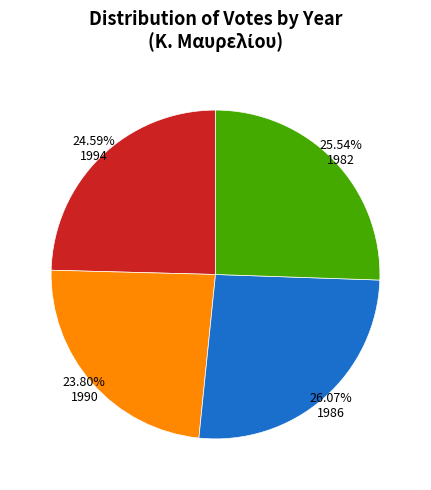

Combined, what portion of the pie is 1990 and 1986?

49.9%